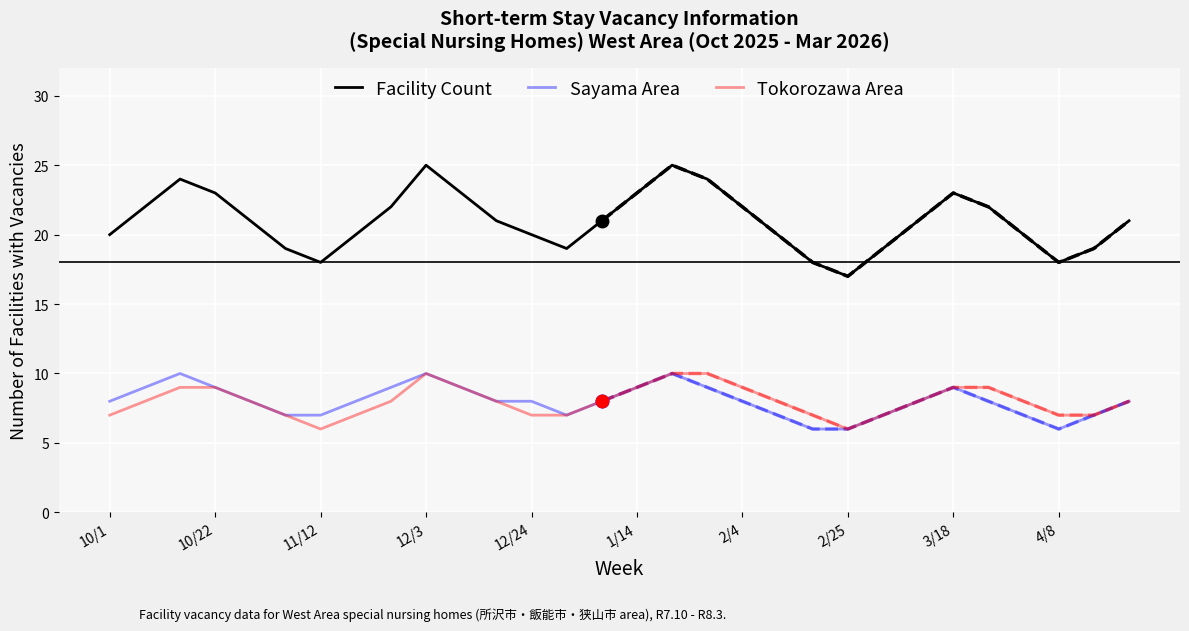

Which series has the largest total across all categories?

Facility Count